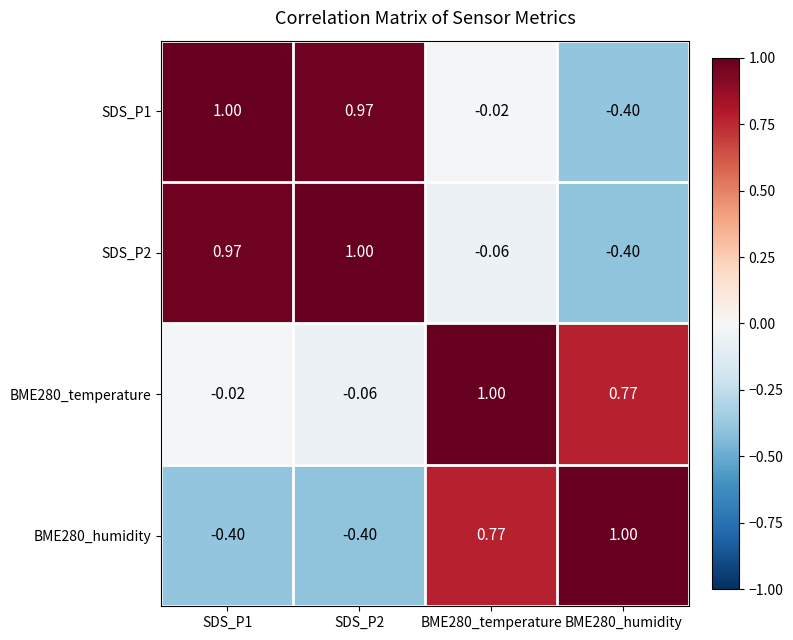

Is the value of SDS_P2 at SDS_P2 greater than the value of BME280_temperature at SDS_P1?

Yes